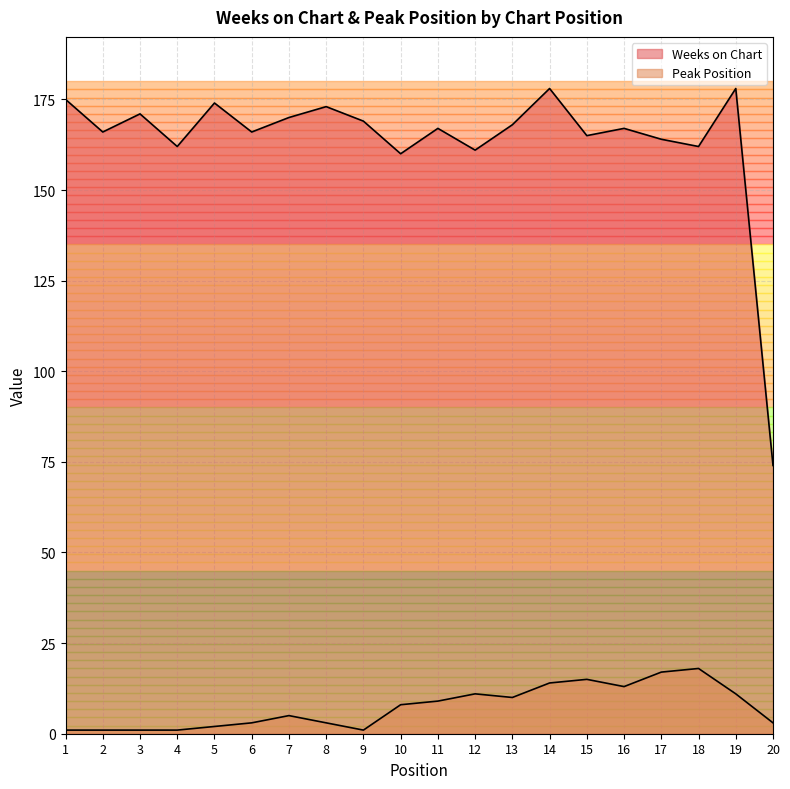

What is the greatest value displayed?

178